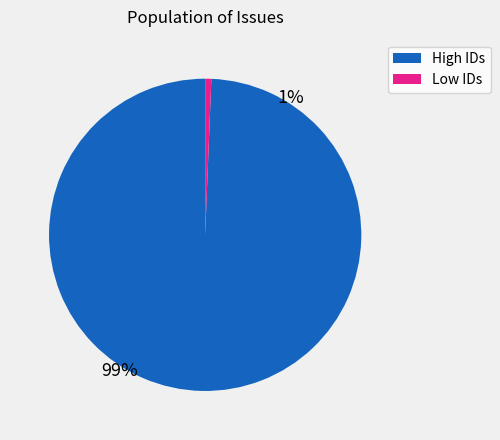

Does any single category account for the majority?

Yes